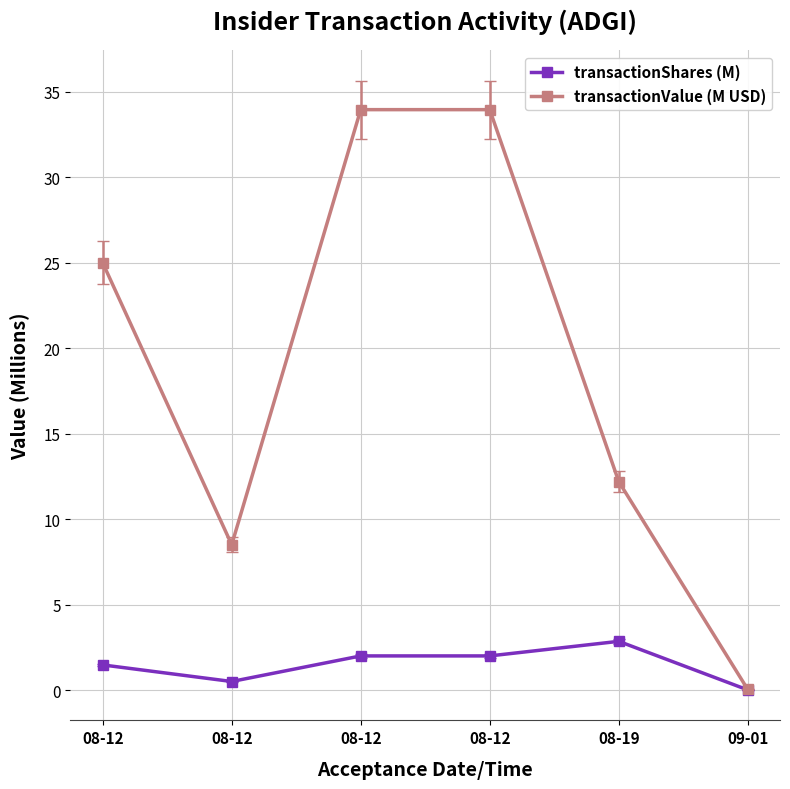

At which category is the sum across all series the highest?

08-12